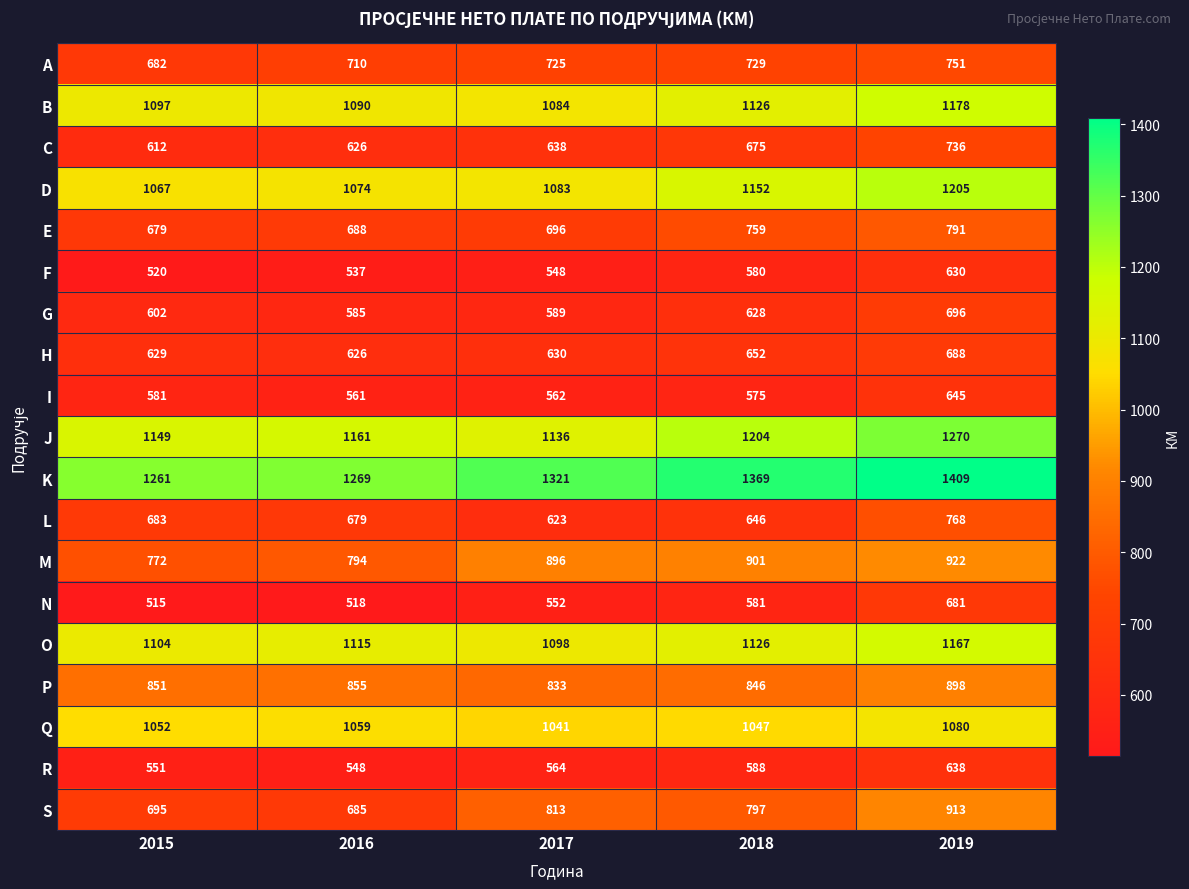

Where is O nearest to the value 1132?

2018